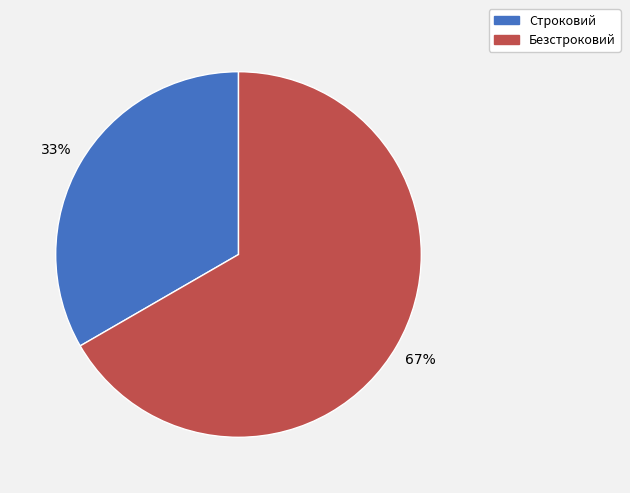

What is the smallest slice in the pie chart?

Строковий